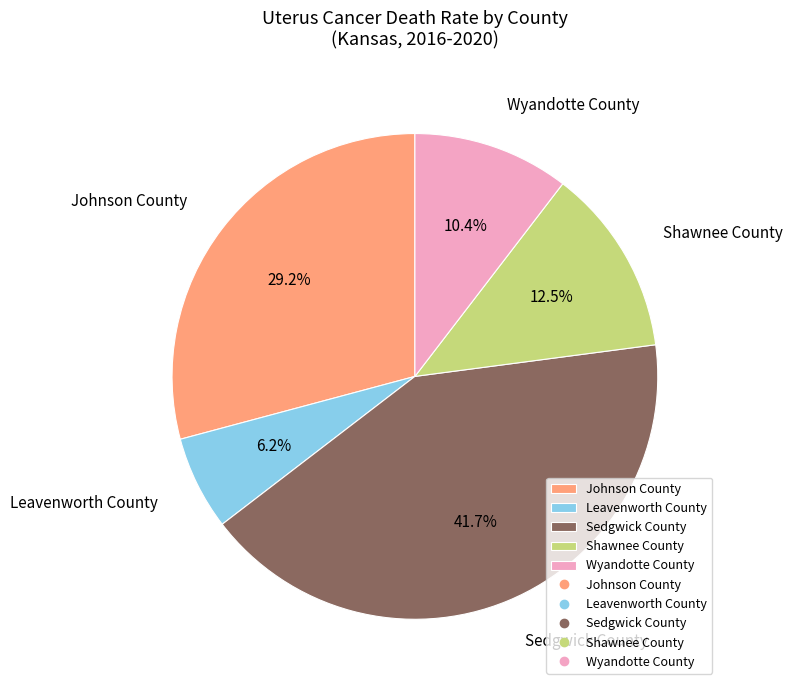

Combined, do Leavenworth County and Sedgwick County account for over 50%?

No